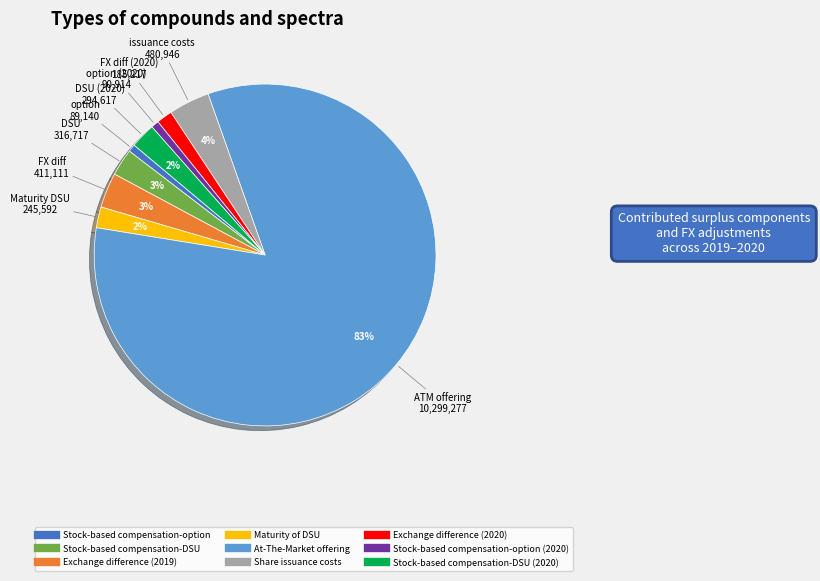

To the nearest percent, what is the difference between the largest and smallest slice percentages?

82%